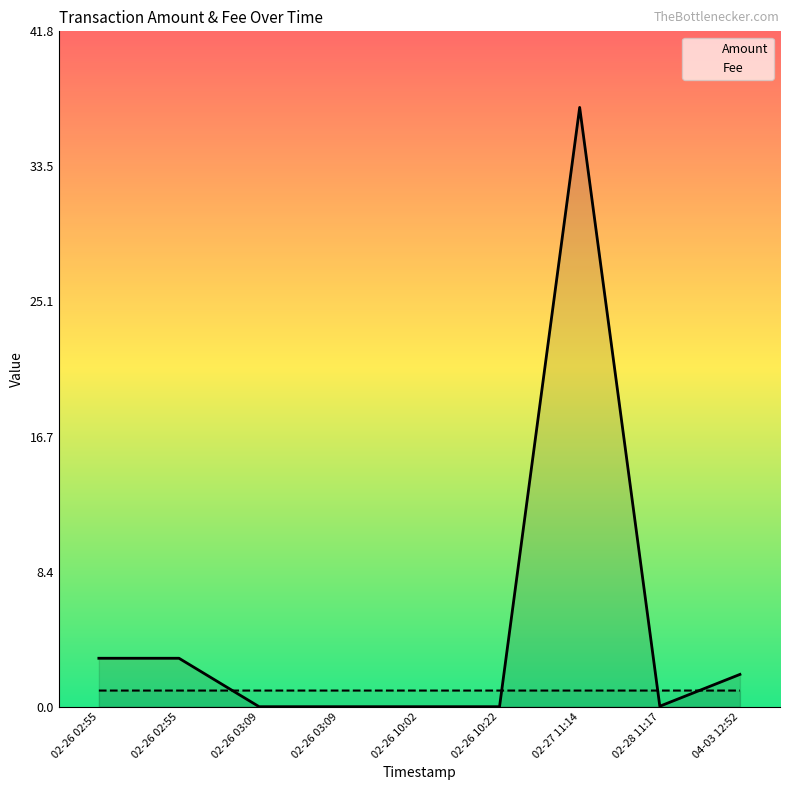

At 02-26 02:55, list the series in order from smallest to largest.

Fee, Amount